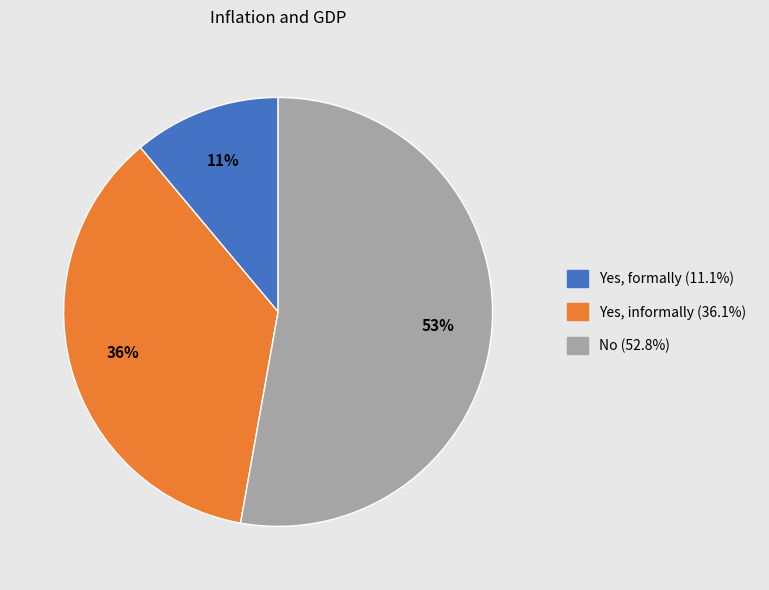

Is there any slice that represents more than half of the pie?

Yes